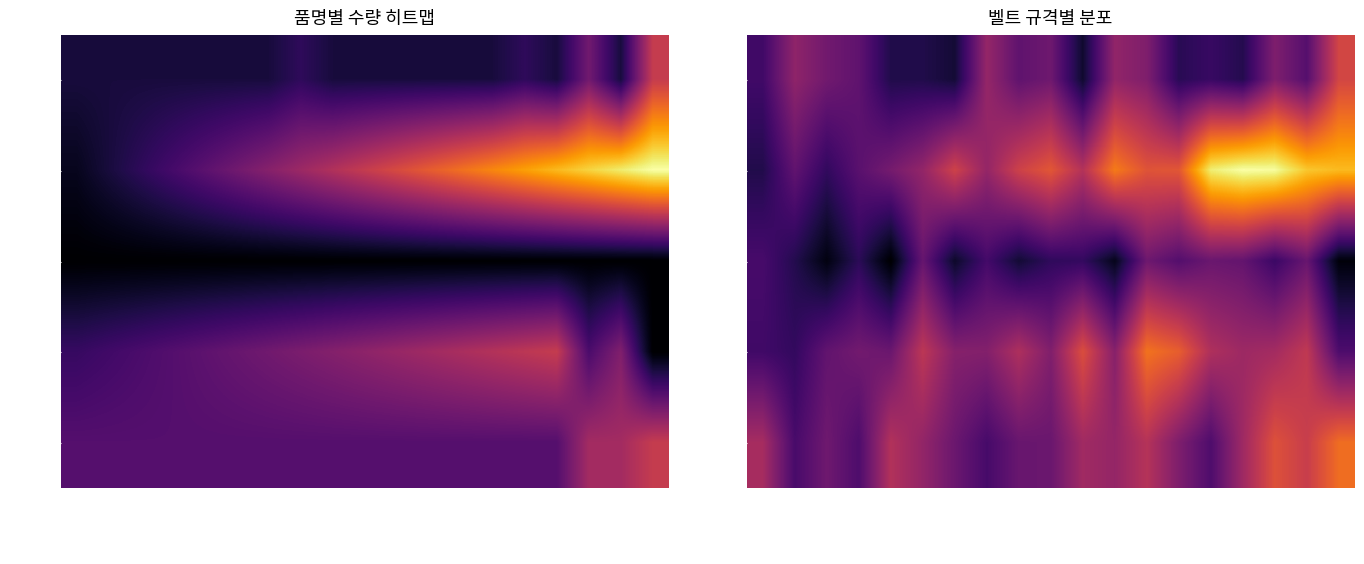

Between L=3094 and L=3947, which series saw the biggest shift?

예상단가